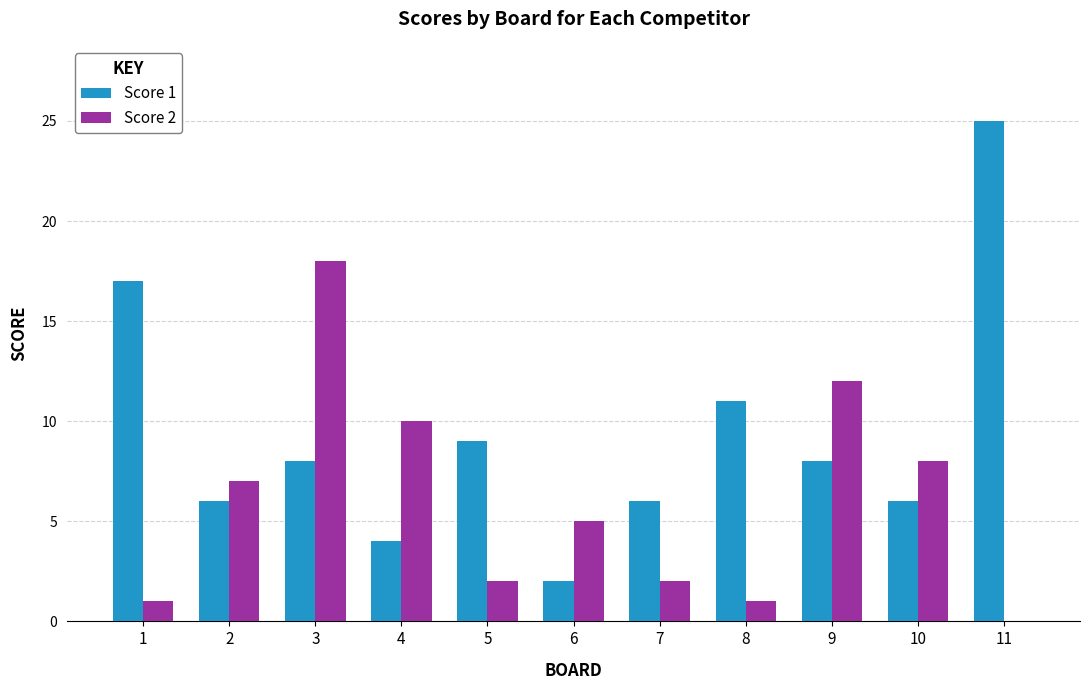

Is the value of Score 1 at 4 greater than the value of Score 2 at 2?

No